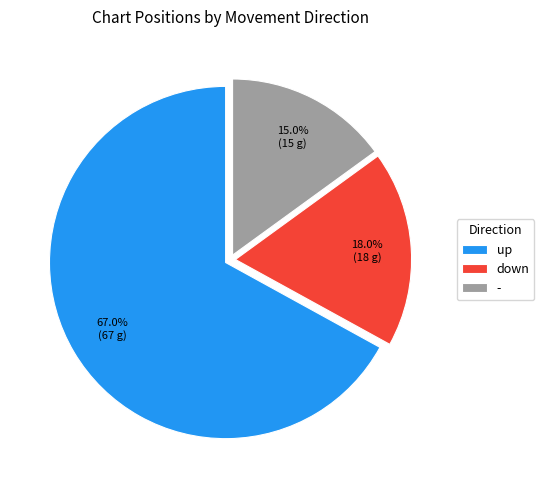

Which category has the biggest portion of the pie?

up